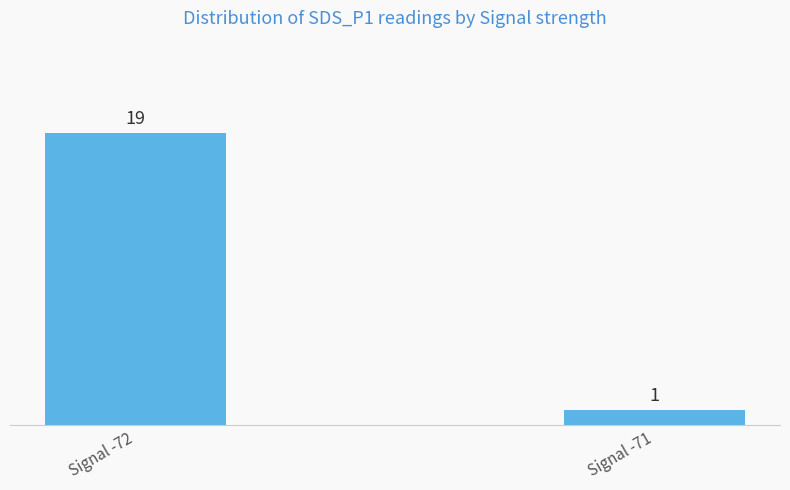

What is the sum of the values at Signal -71 and Signal -72?

20